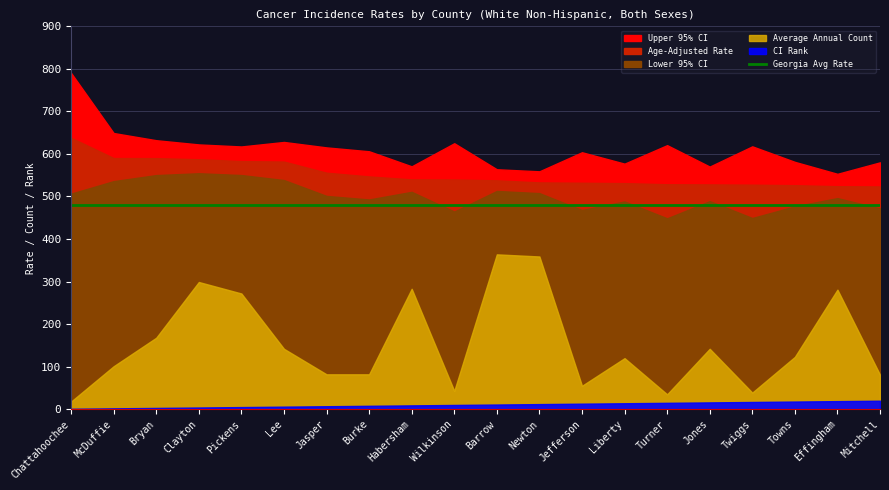

What is the sum of the CI Rank values at Mitchell and Wilkinson?

30.0